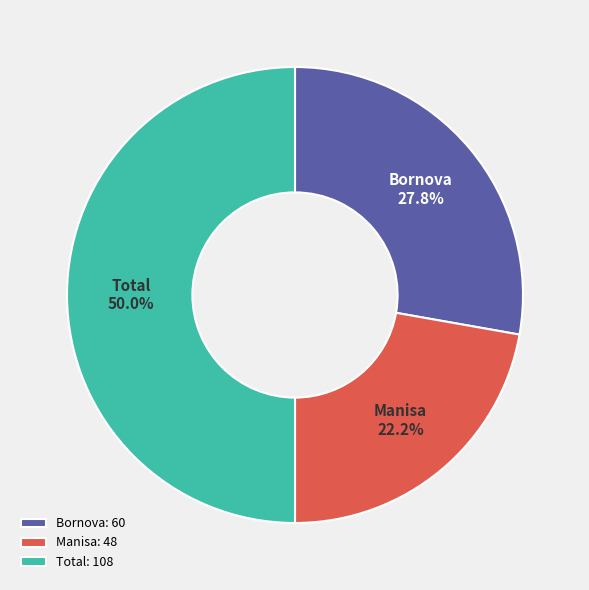

How many segments does this pie chart have?

3